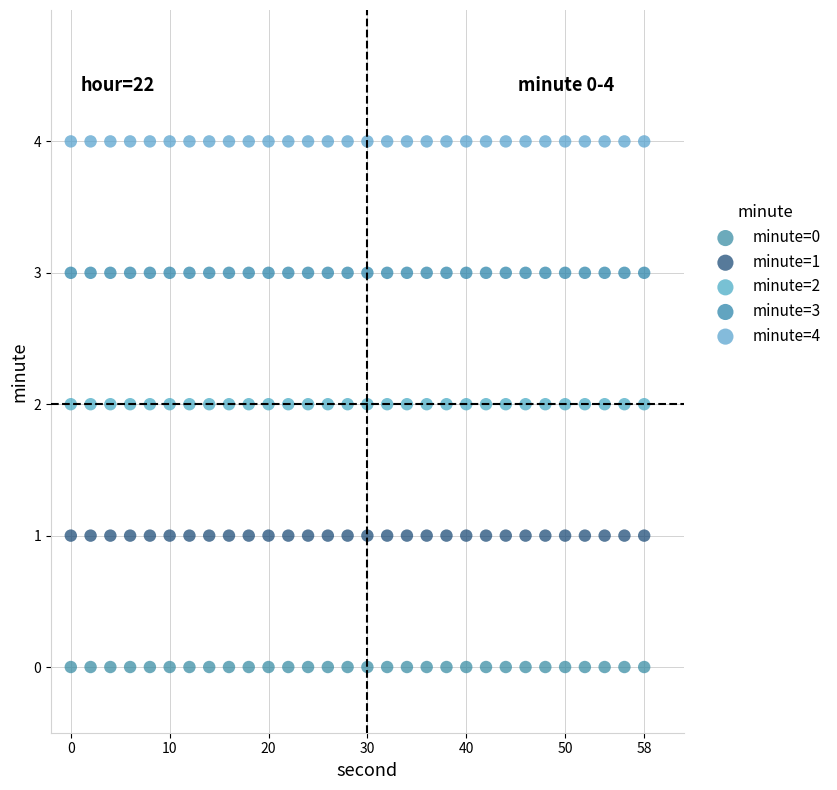

Which series reaches the minimum Y coordinate?

minute=0